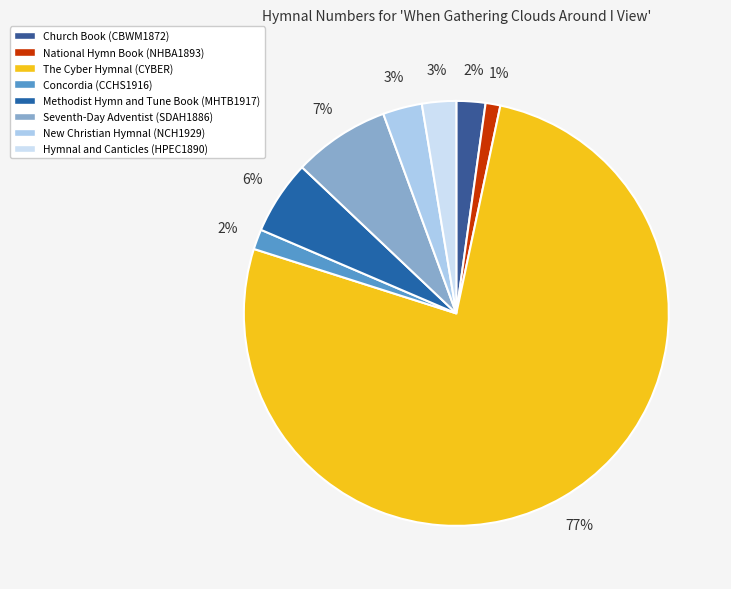

True or false: National Hymn Book (NHBA1893) accounts for 1% of the total.

True